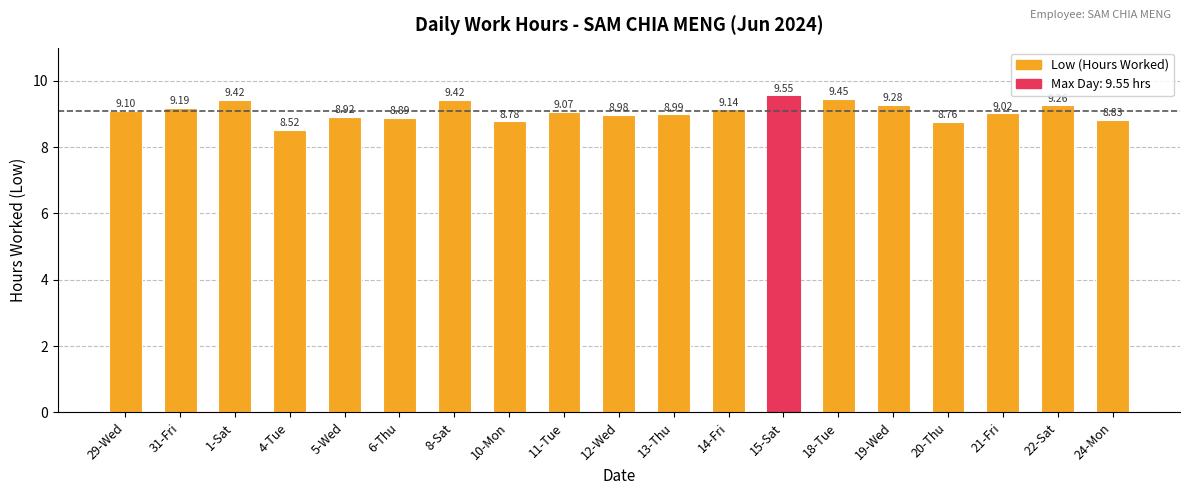

What is the change in value from 18-Tue to 20-Thu?

-0.7